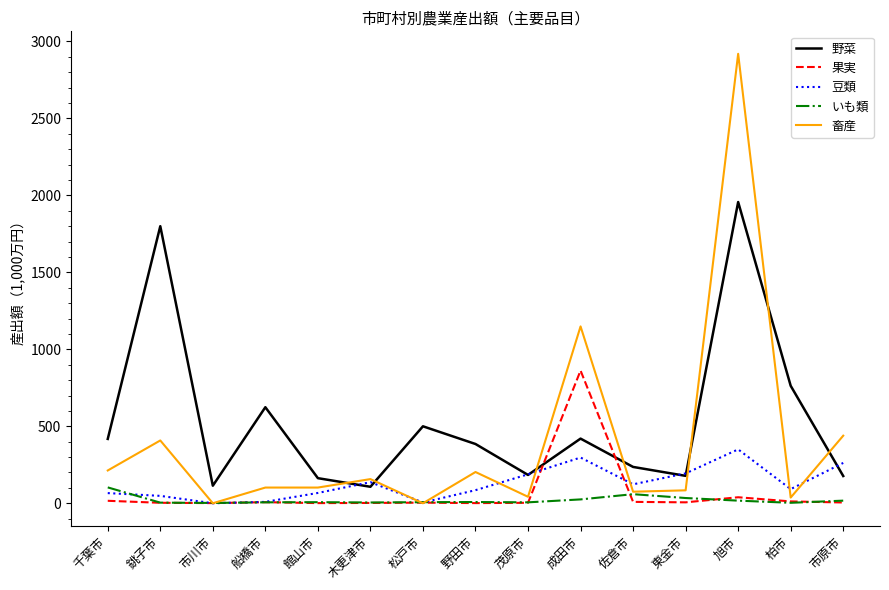

Where does the 果実 series first go above 5?

千葉市